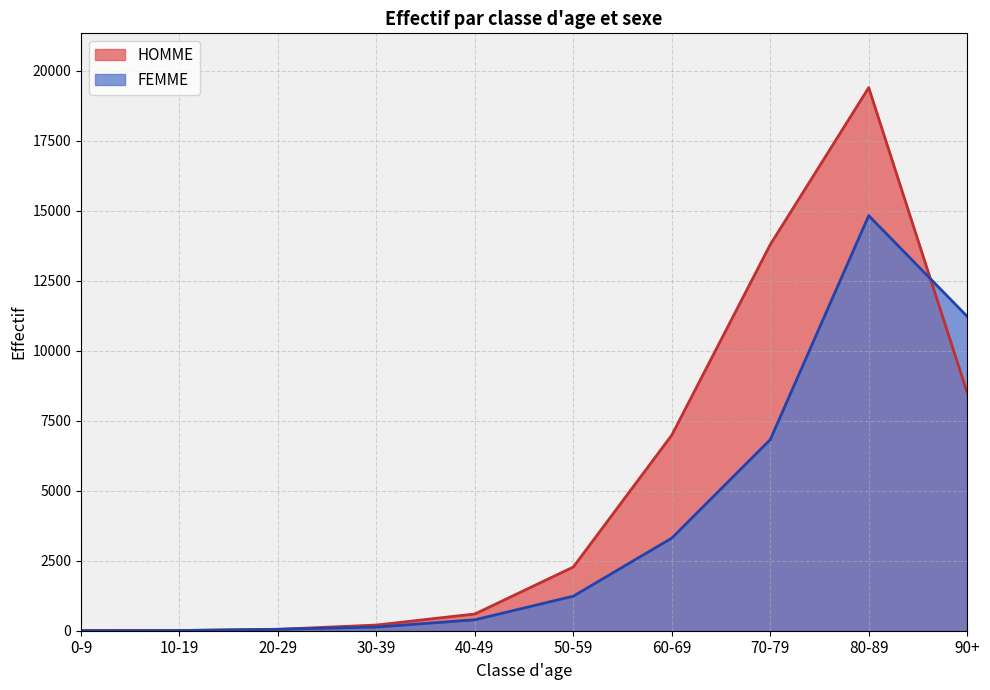

True or false: HOMME has a value of 283 at 30-39.

False